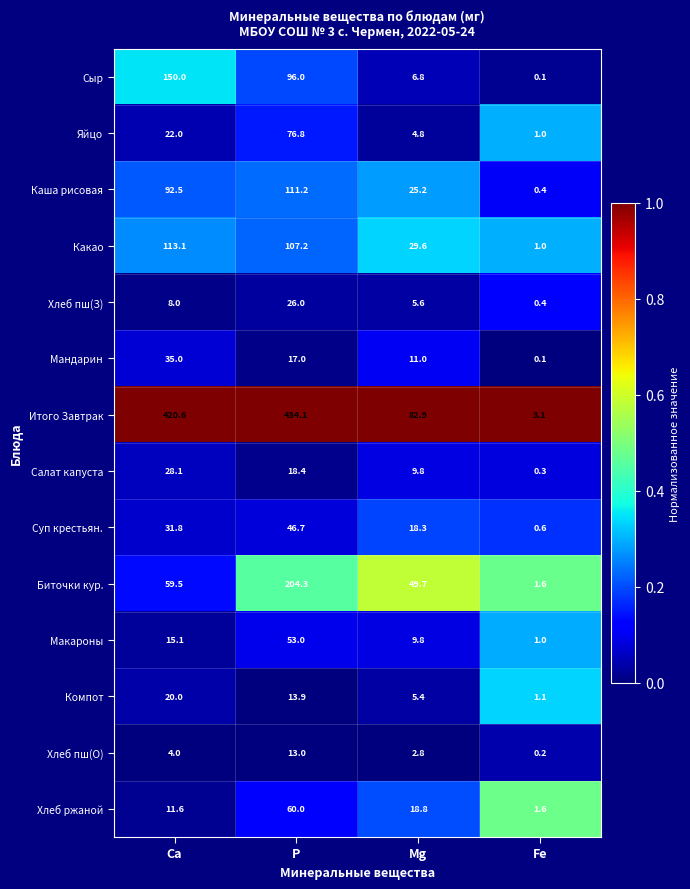

At how many categories does at least one series exceed 0?

4